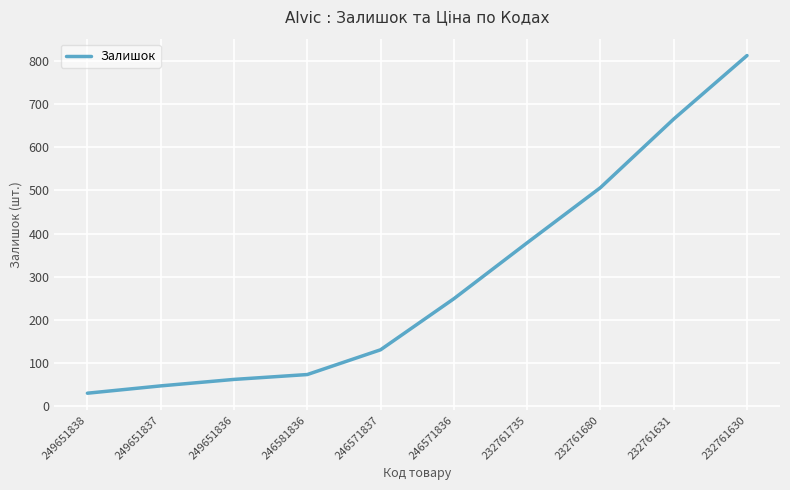

What is the change in value from 232761735 to 232761631?

+287.3